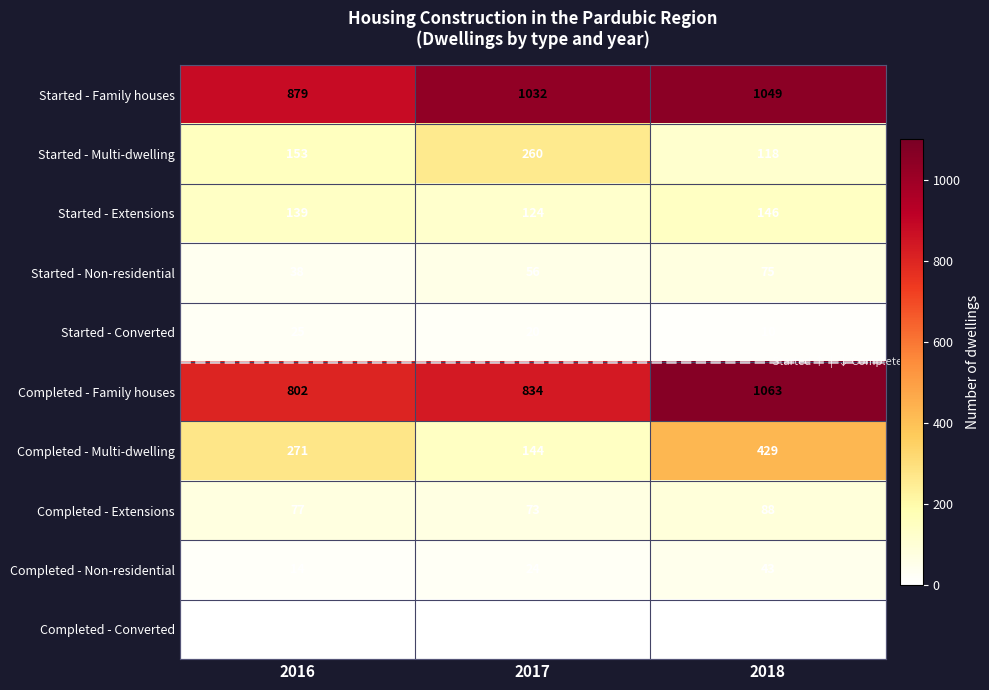

What value does the Completed - Non-residential series have at 2018, to the nearest 5?

45